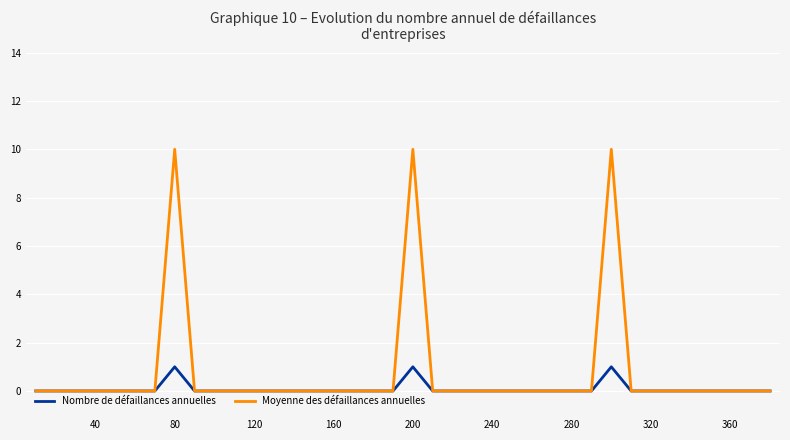

Rank the series by their average value, from highest to lowest.

Moyenne des défaillances annuelles, Nombre de défaillances annuelles